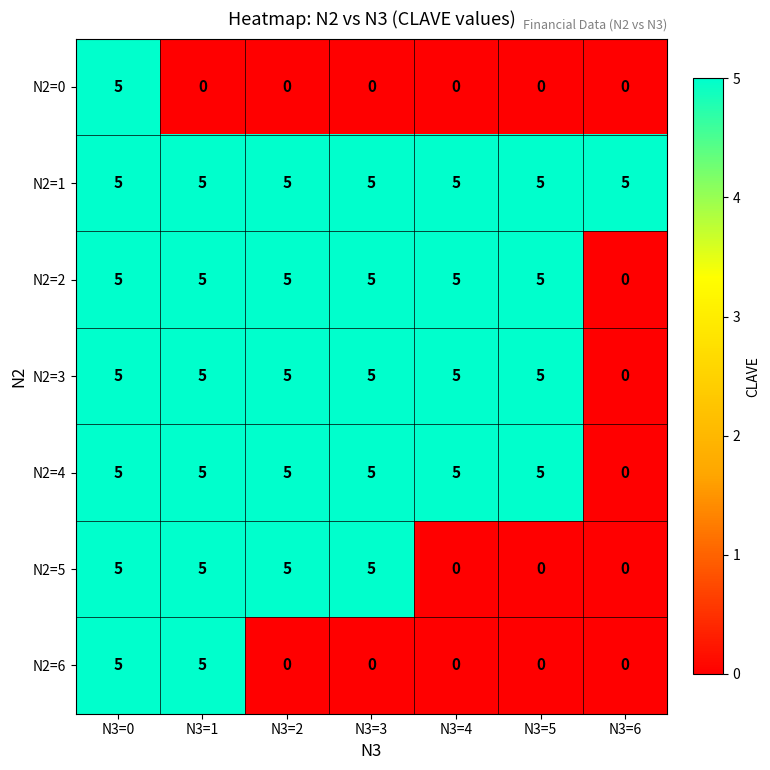

What is the total value across all series at N3=5?

20